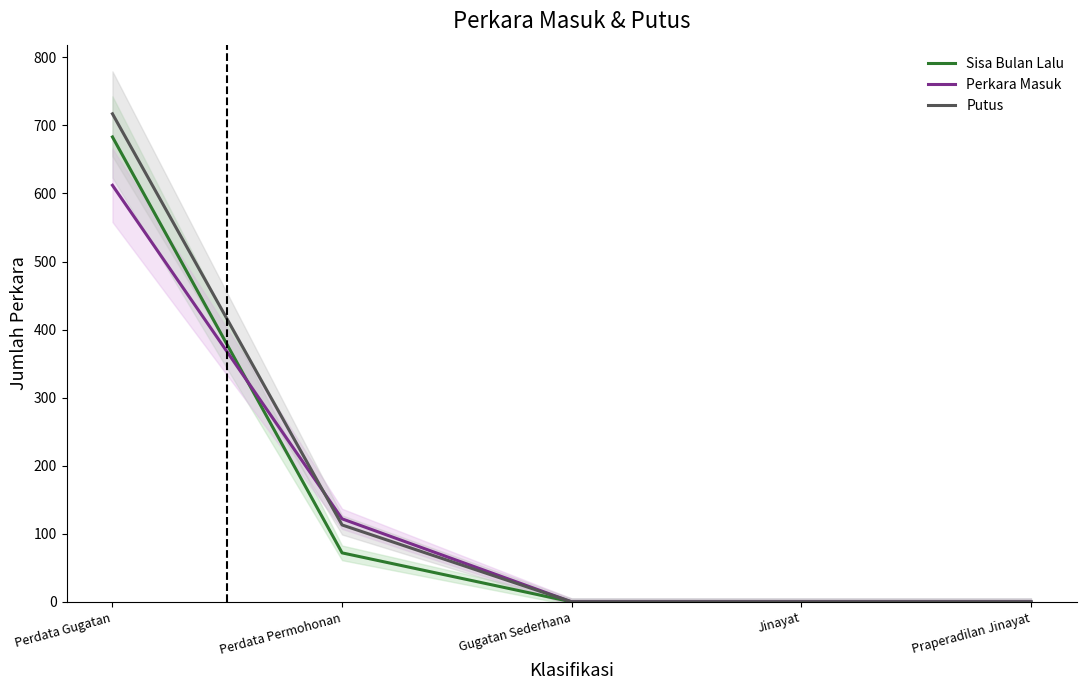

What is the difference between the Putus values at Jinayat and Perdata Gugatan?

717